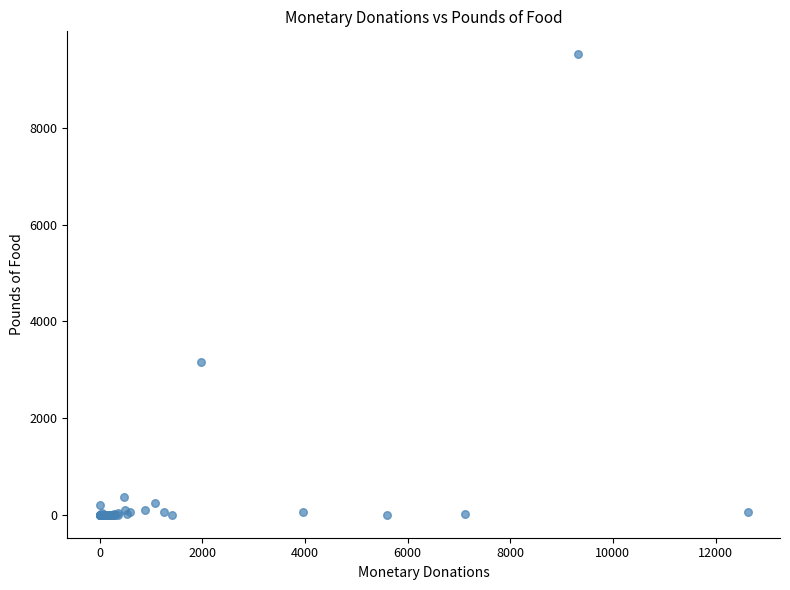

What Y value in the scatter plot is closest to 4759?

3152.0